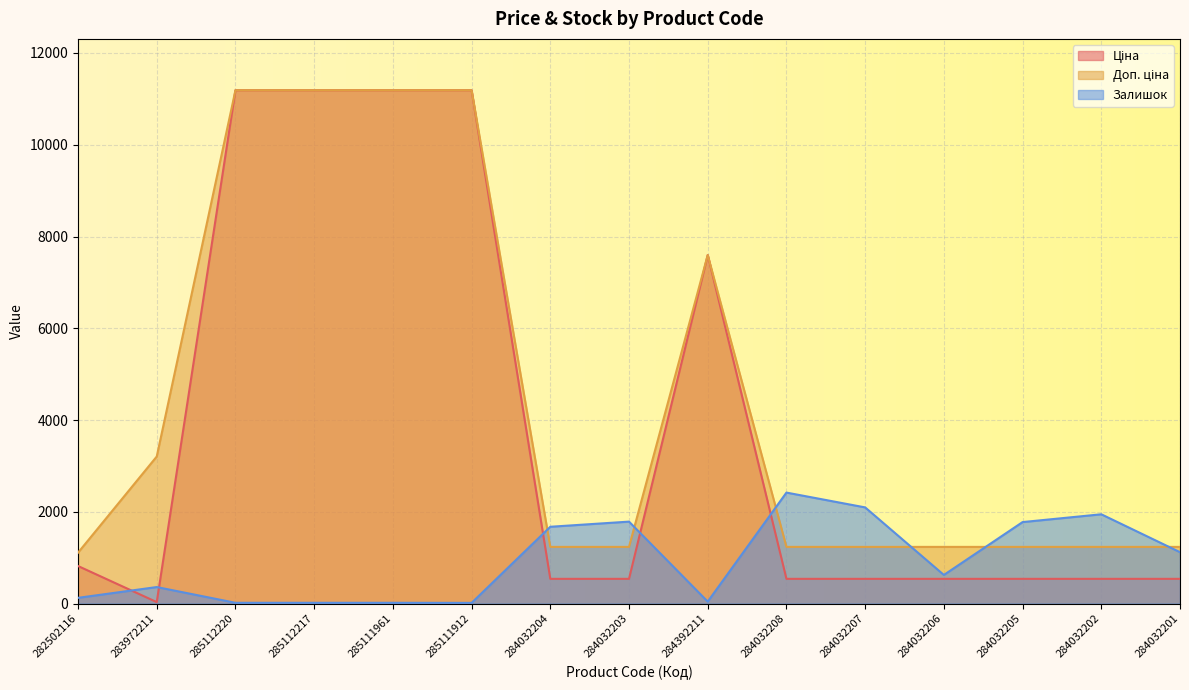

What is the smallest value displayed?

15.0